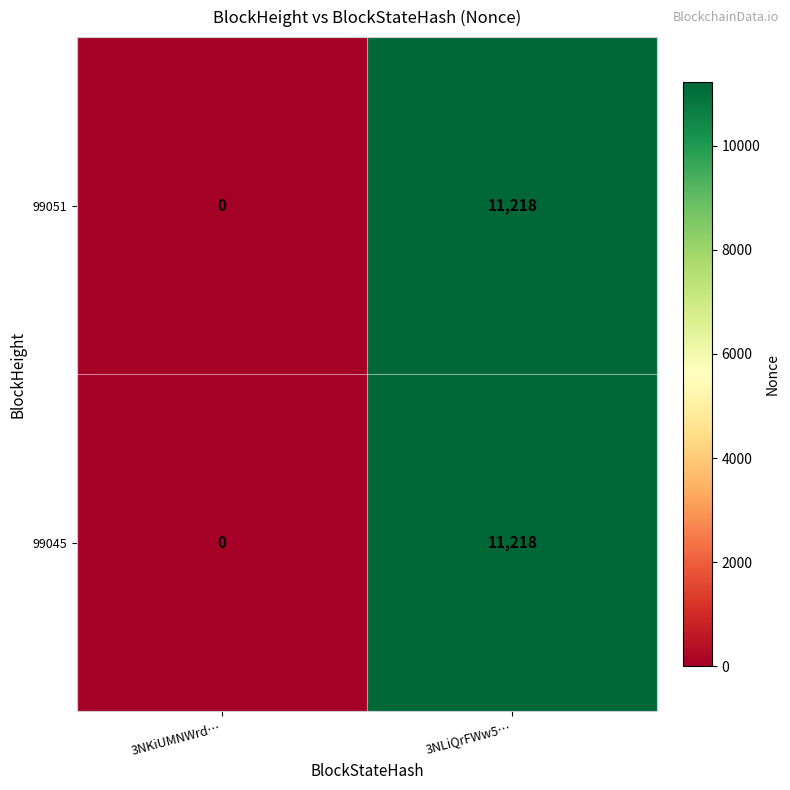

Reading left to right, what are all the values shown in this chart?

99051: 0	11218
99045: 0	11218